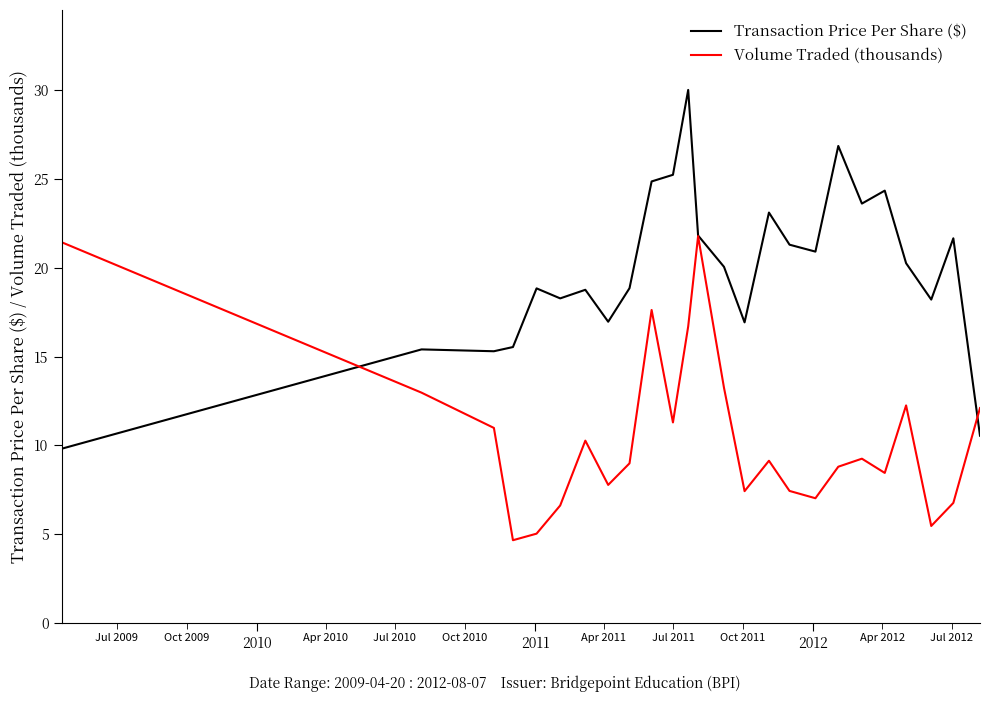

Which series has the widest spread of values?

Transaction Price Per Share ($)